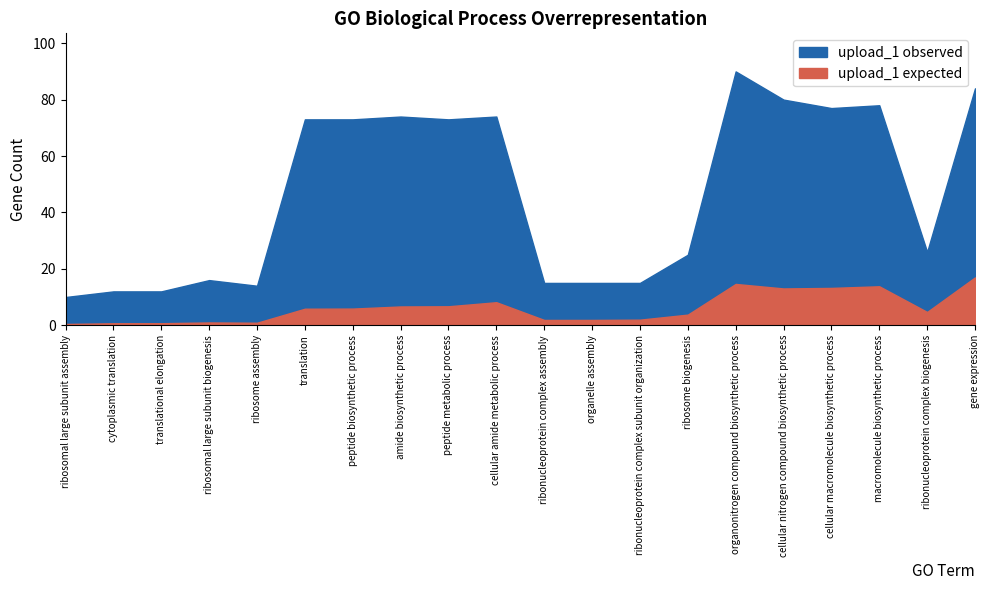

Which has a higher value, organonitrogen compound biosynthetic process or macromolecule biosynthetic process?

organonitrogen compound biosynthetic process